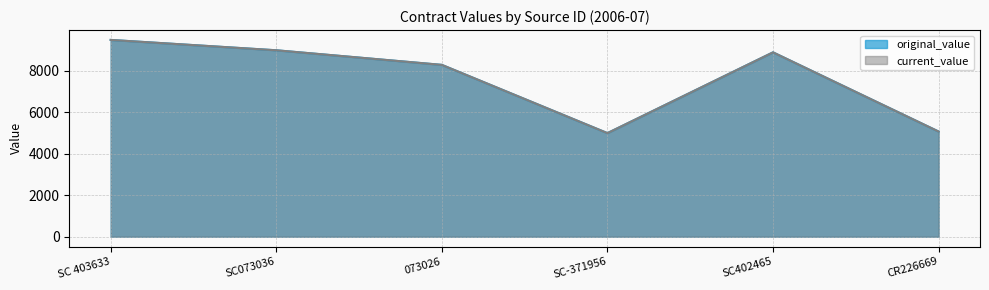

What value does the current_value series have at SC073036?

9000.0